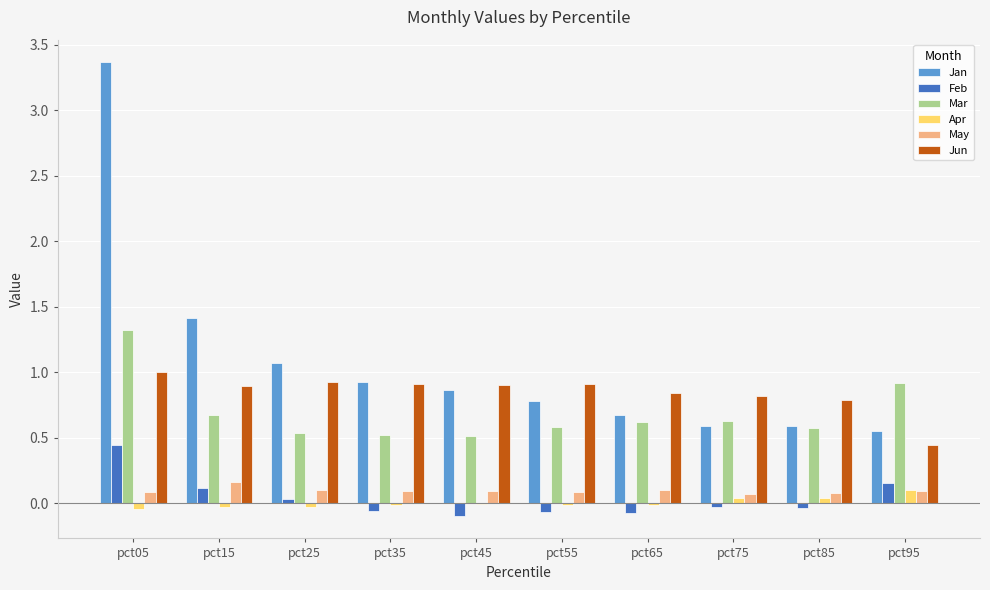

What is the highest value of the Mar series?

1.3